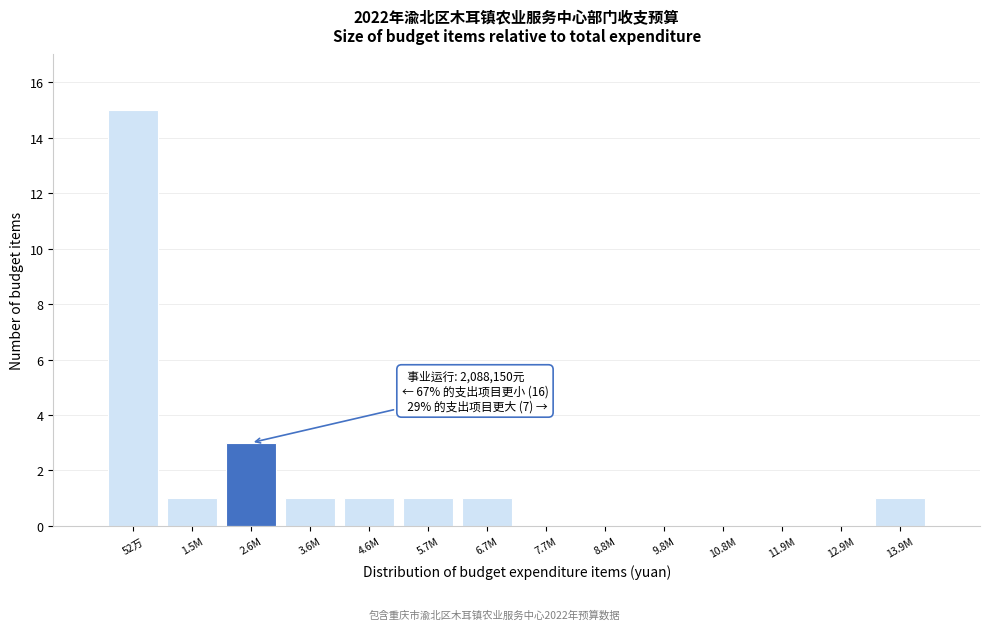

Reading right to left, what are all the values shown in this chart?

13.9M=1	12.9M=0	11.9M=0	10.8M=0	9.8M=0	8.8M=0	7.7M=0	6.7M=1	5.7M=1	4.6M=1	3.6M=1	2.6M=3	1.5M=1	52万=15